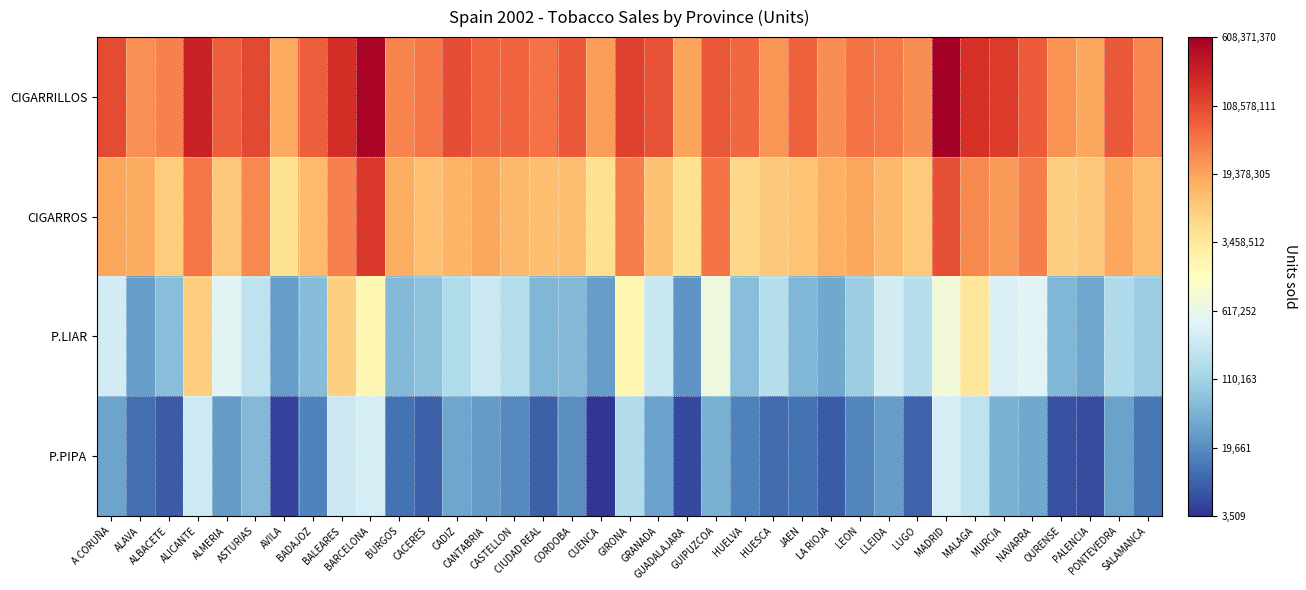

List the series in order of their overall mean, highest first.

CIGARRILLOS, CIGARROS, P.LIAR, P.PIPA